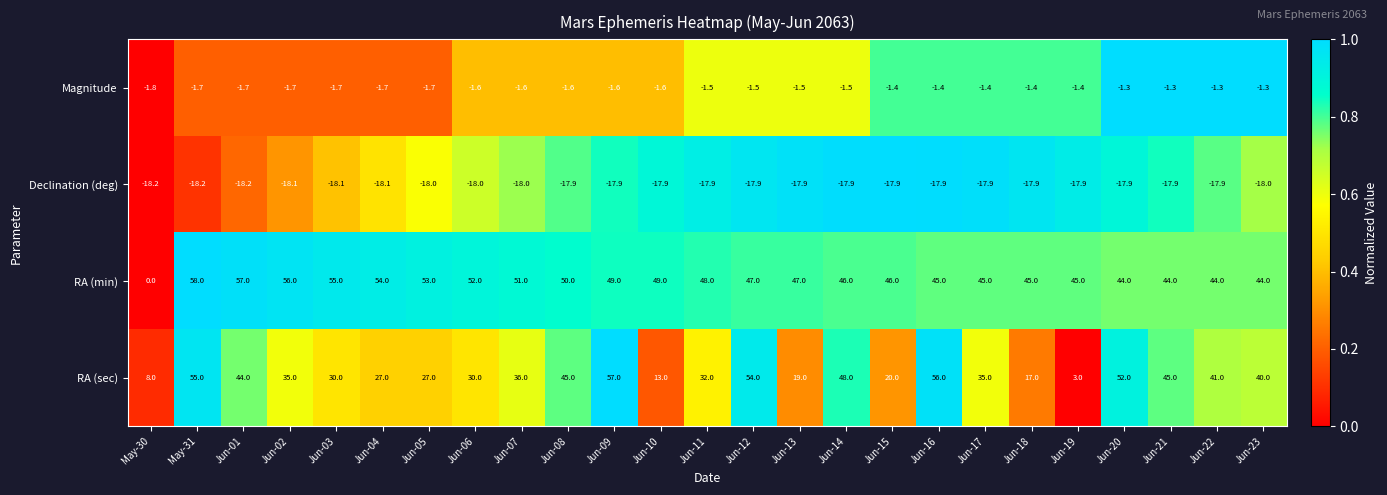

At which category is the sum across all series the highest?

May-31